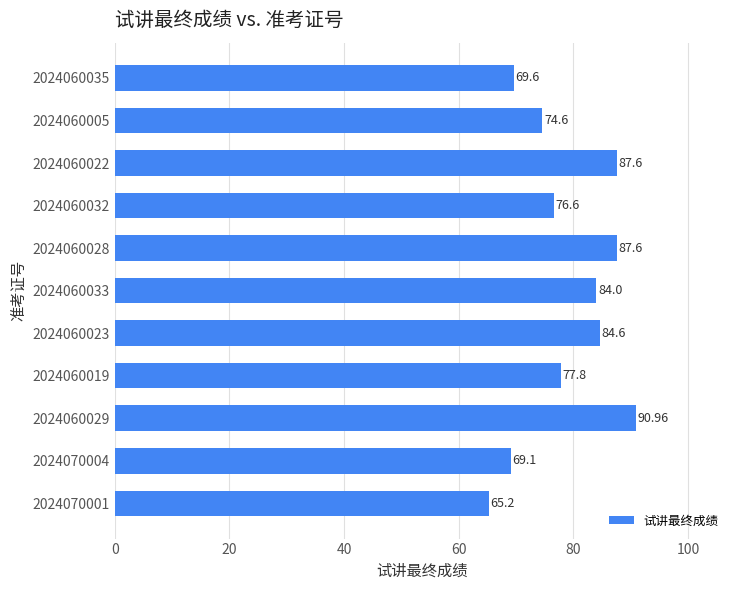

Does the chart contain stacked bars?

No